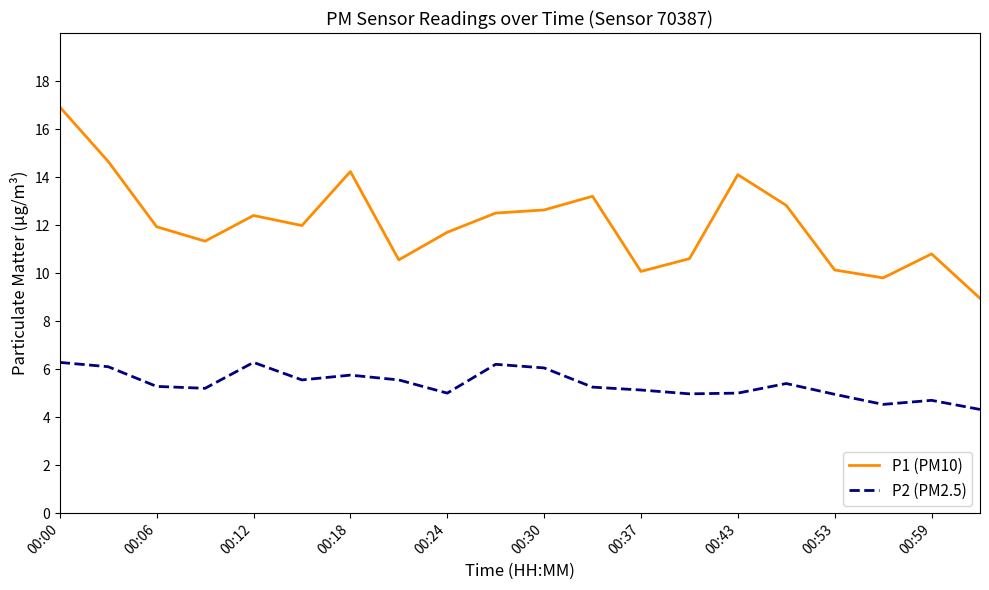

What is the minimum value shown in the chart?

4.3